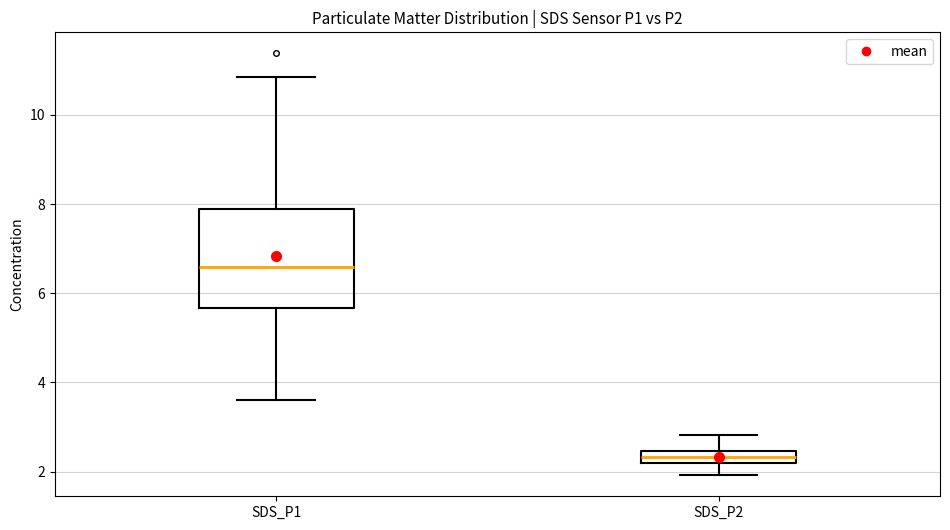

Which box is the tallest, from its lower edge to its upper edge?

SDS_P1